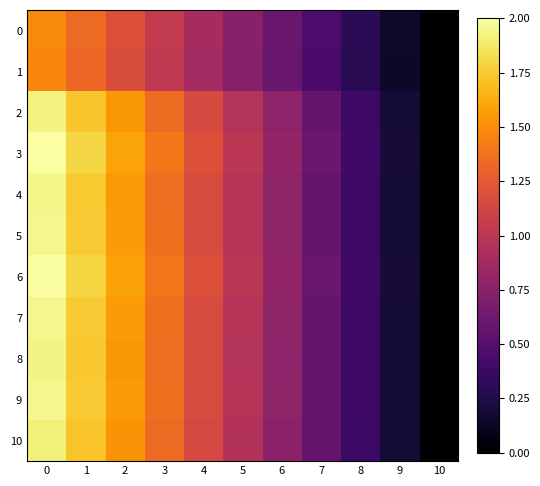

Which series has the largest total across all categories?

3